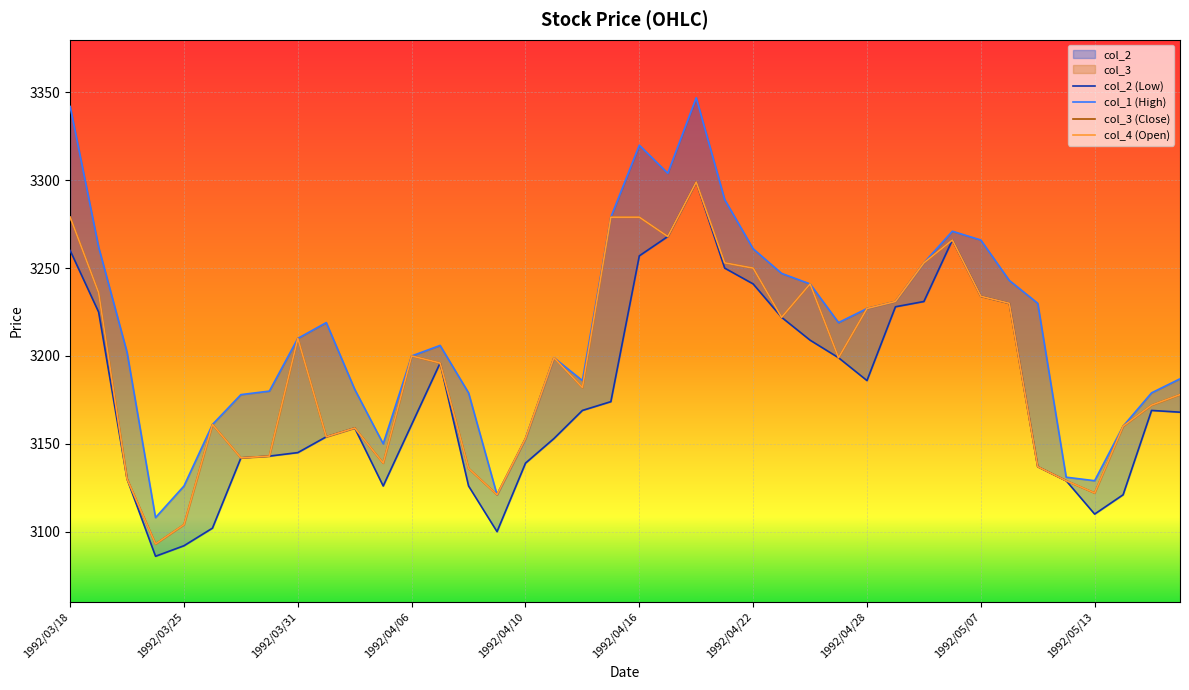

Which has a higher value, 34 or 35?

34